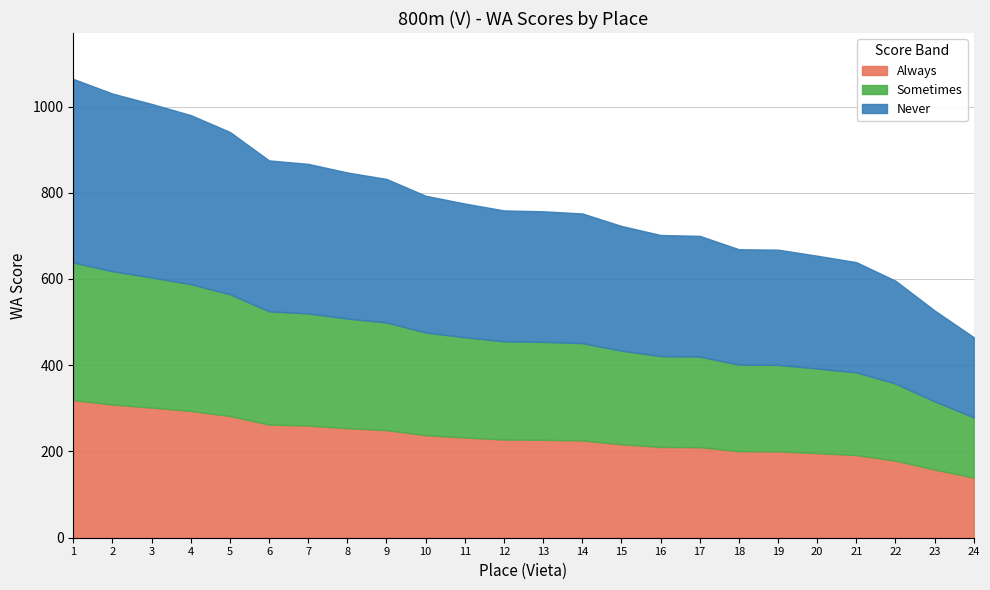

At which label is the value closest to 764?

12